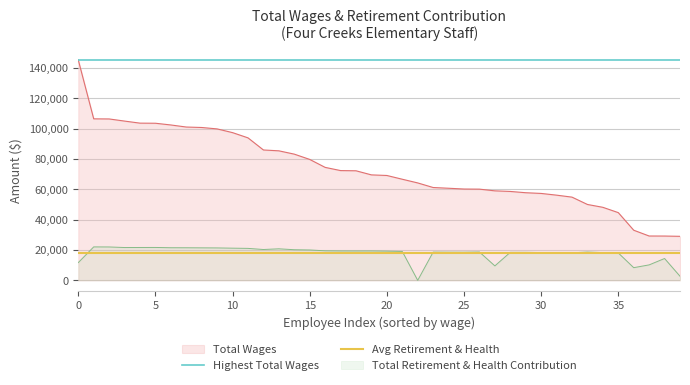

True or false: Total Retirement & Health Contribution and Total Wages cross at least once.

False